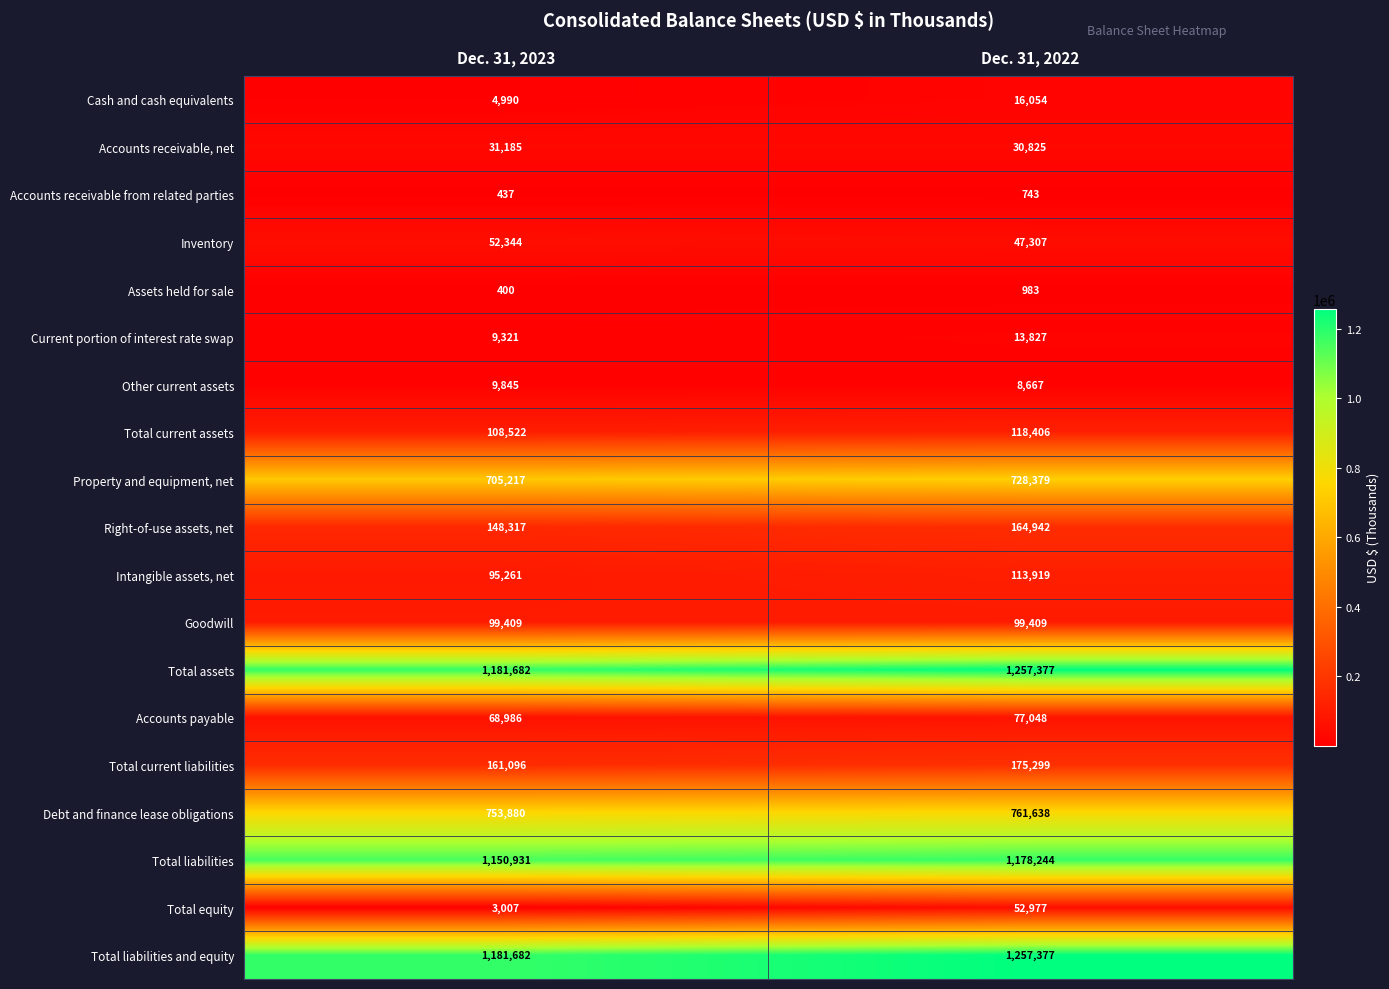

At which label is Total assets closest to 1219529?

Dec. 31, 2023